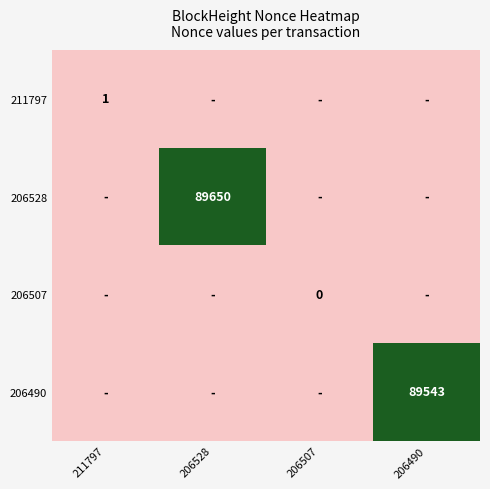

List the series in order of their peak value, lowest first.

206507, 211797, 206490, 206528